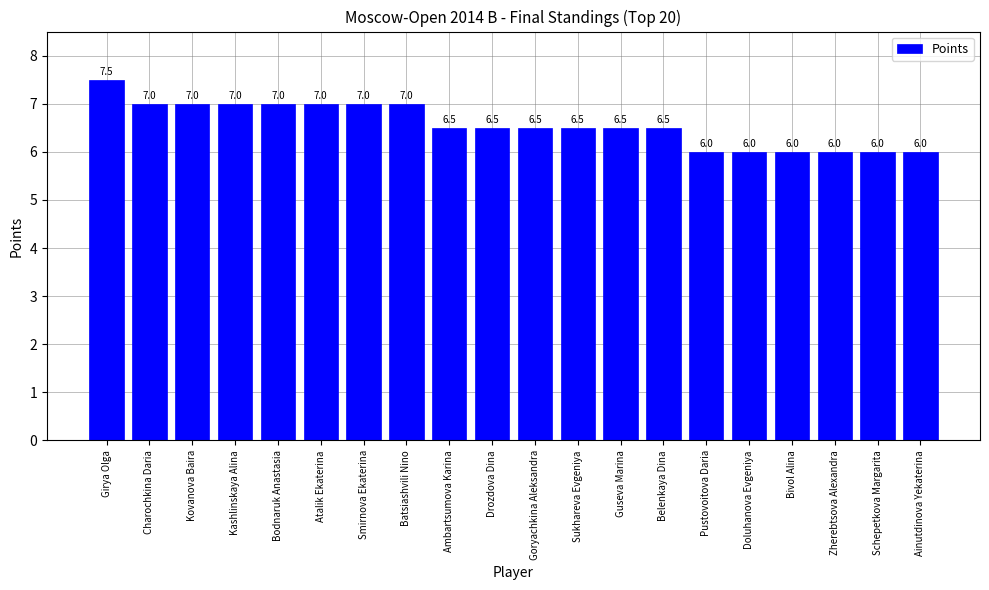

Which category has the highest value across all series?

Girya Olga